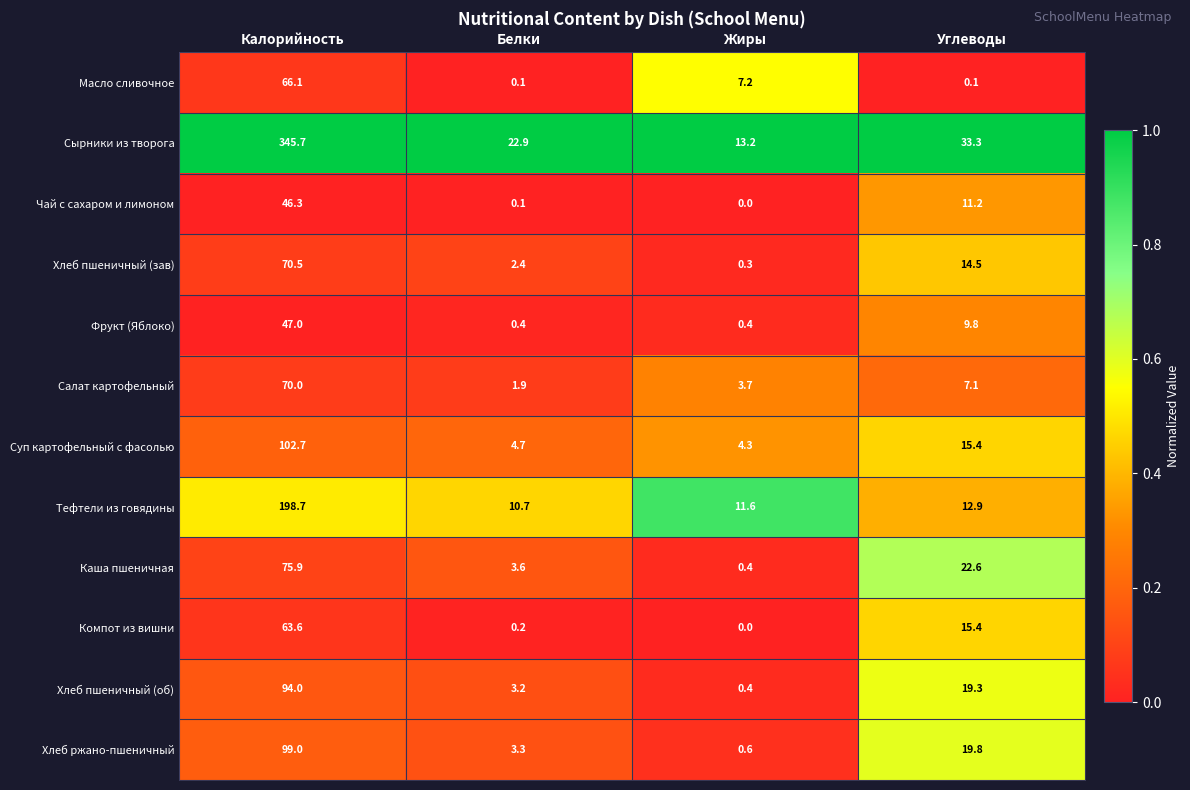

True or false: Салат картофельный has a value of 70.0 at Калорийность.

True